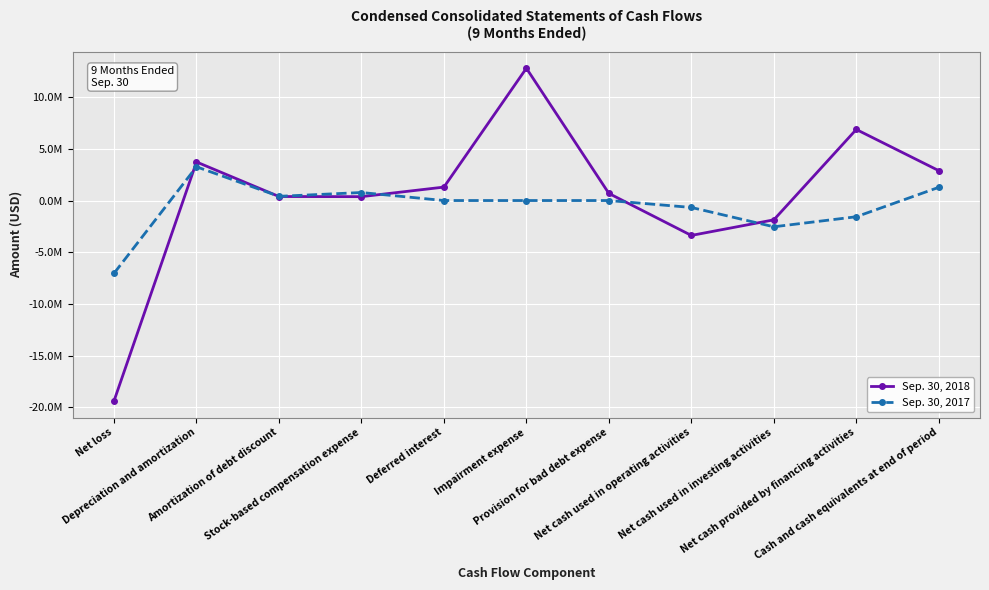

Reading left to right, extract all data points from this chart.

Sep. 30, 2018: Net loss=-19371814	Depreciation and amortization=3726729	Amortization of debt discount=388131	Stock-based compensation expense=374406	Deferred interest=1298653	Impairment expense=12789343	Provision for bad debt expense=687806	Net cash used in operating activities=-3374019	Net cash used in investing activities=-1866396	Net cash provided by financing activities=6869551	Cash and cash equivalents at end of period=2889377
Sep. 30, 2017: Net loss=-7037064	Depreciation and amortization=3261933	Amortization of debt discount=405788	Stock-based compensation expense=774776	Deferred interest=0	Impairment expense=0	Provision for bad debt expense=0	Net cash used in operating activities=-668671	Net cash used in investing activities=-2538433	Net cash provided by financing activities=-1567711	Cash and cash equivalents at end of period=1276145